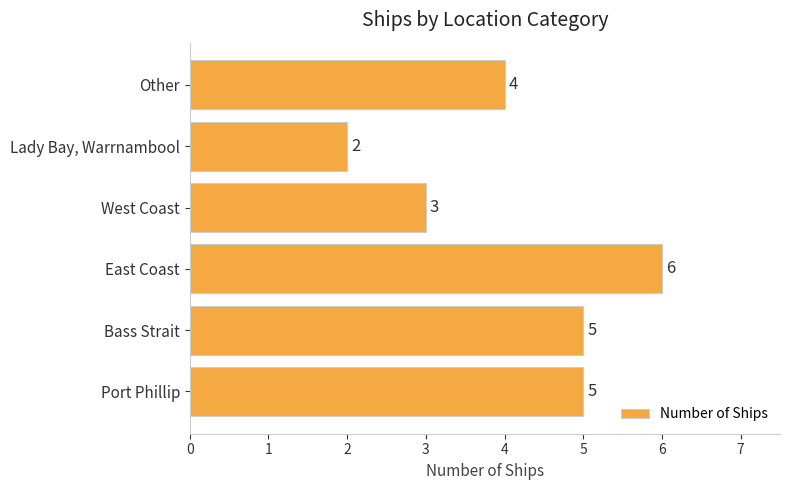

Where is the data nearest to the value 4?

Other